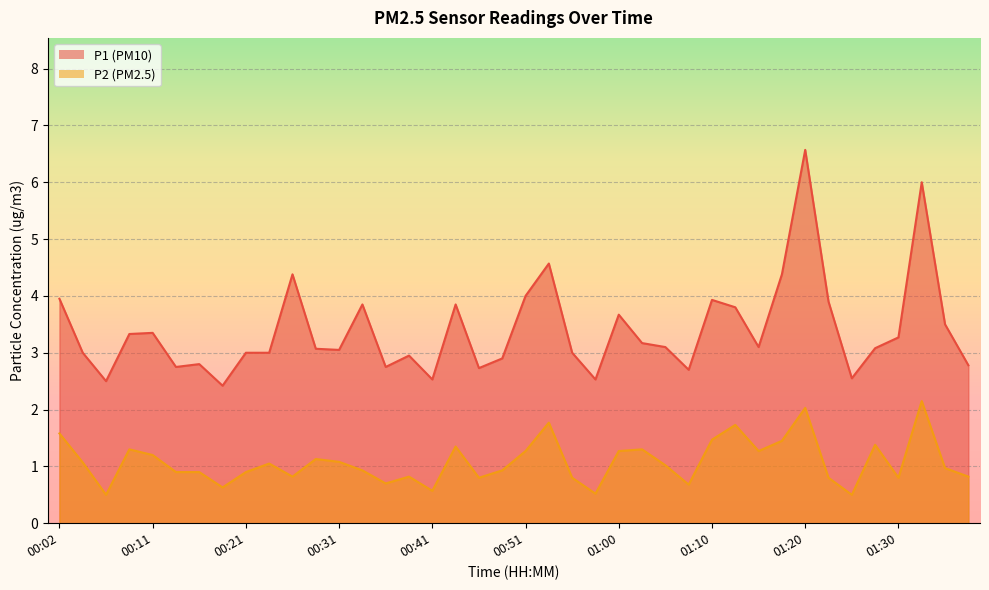

Is the value of P1 at 00:11 greater than the value of P2 at 00:56?

Yes